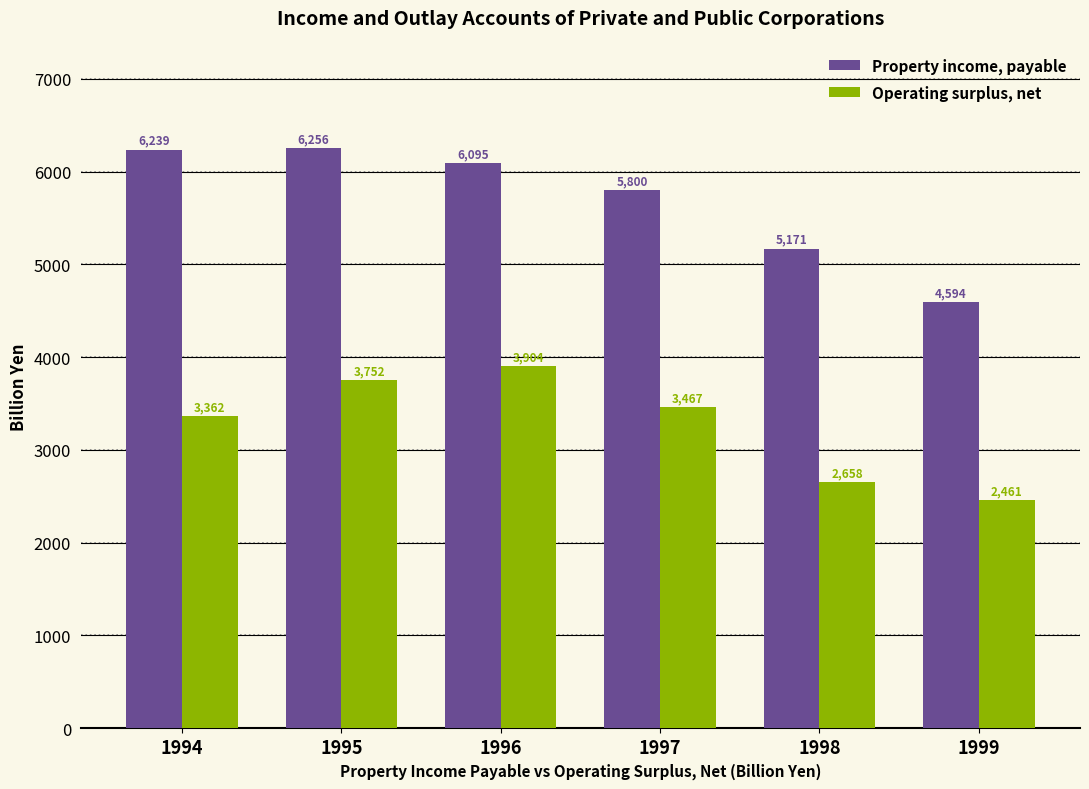

What is the sum of the Operating surplus, net values at 1997 and 1996?

7370.9